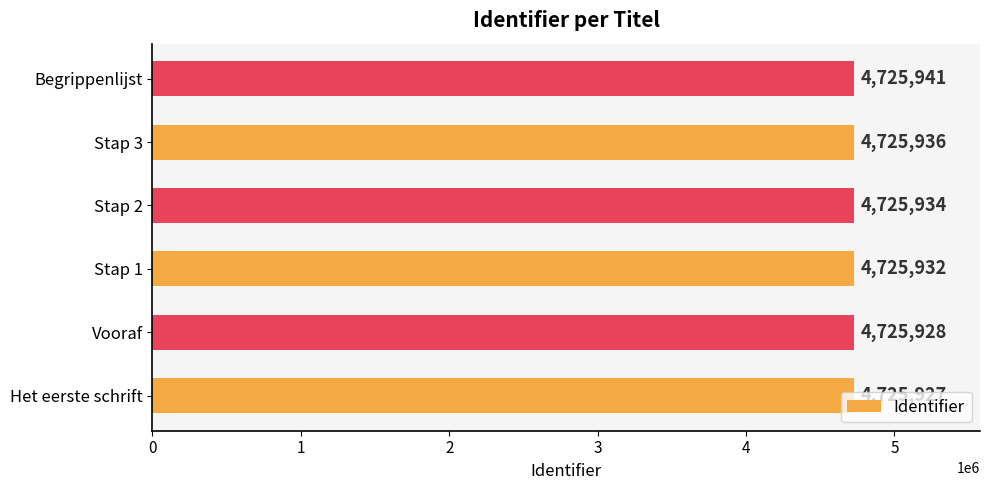

The chart shows a value of 1986601 at Het eerste schrift. True or false?

False